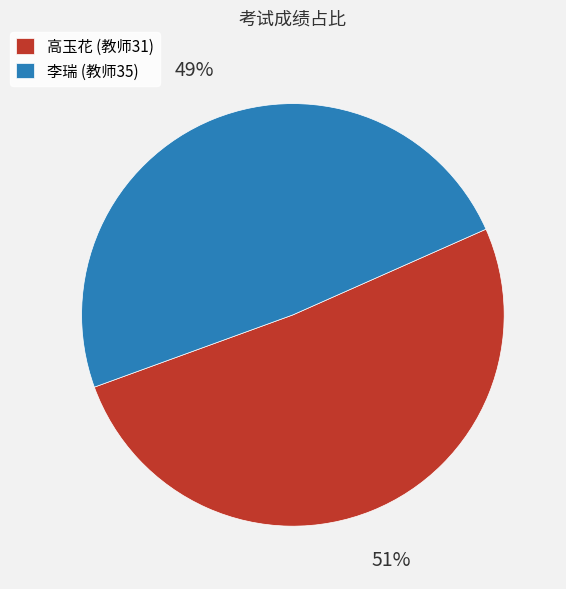

What percentage is the 高玉花 (教师31) slice, to the nearest percent?

51%